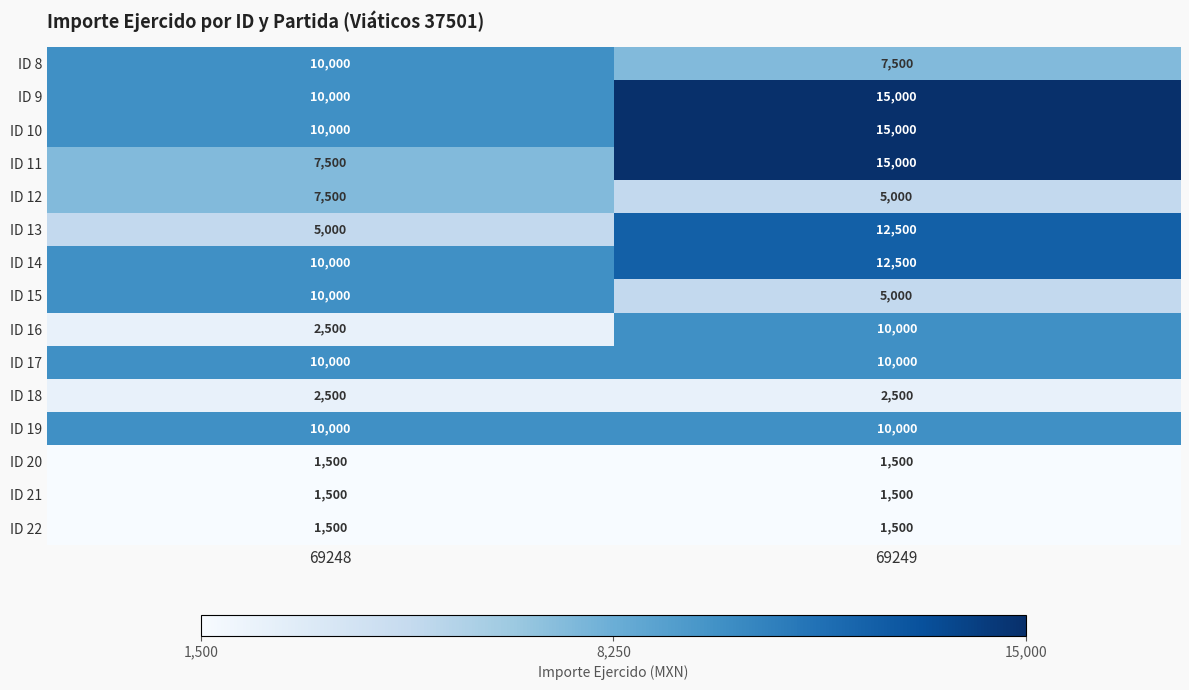

Is it true that ID 9 equals 5014 at 69249?

False